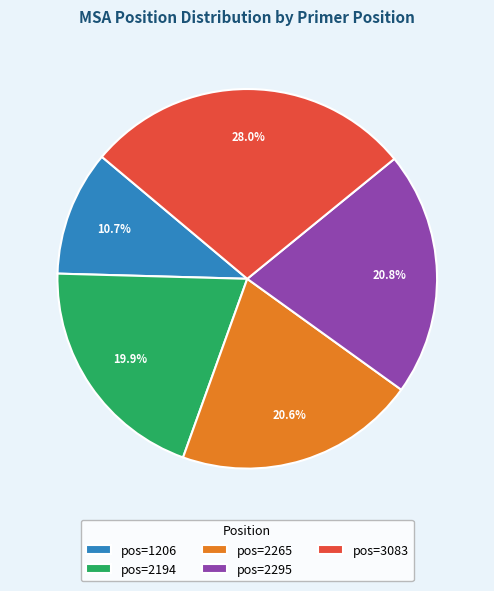

Combined, what portion of the pie is pos=2265 and pos=2194?

40.5%